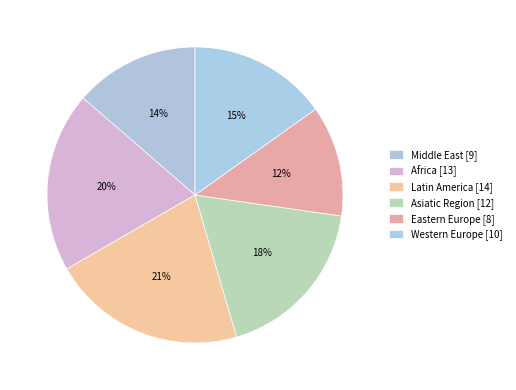

To the nearest percent, what is the average slice percentage?

17%